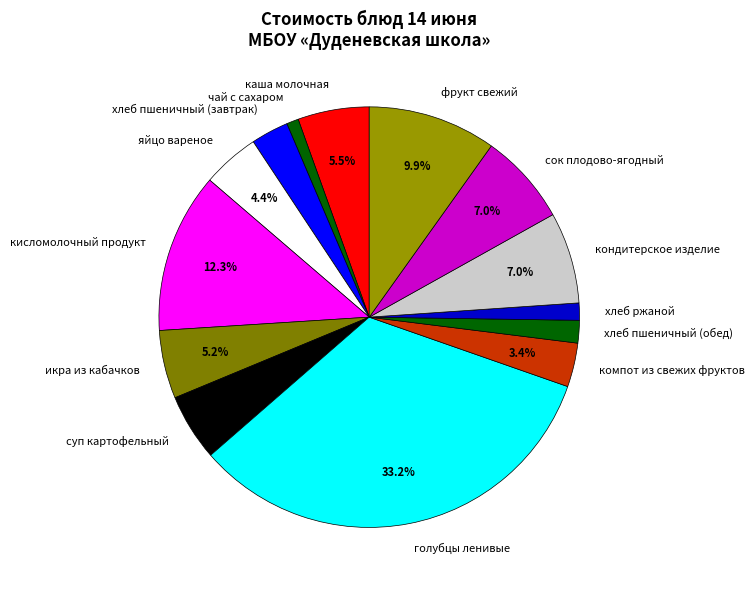

Approximately how many times larger is the value at компот из свежих фруктов compared to хлеб пшеничный (завтрак)?

1.2